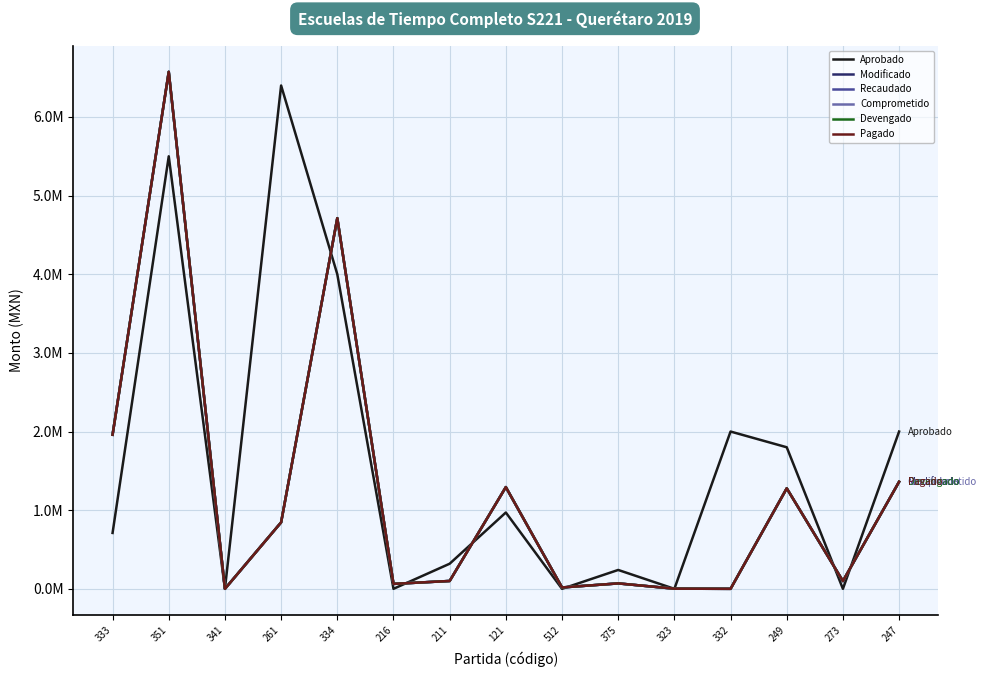

At which category is the sum across all series the highest?

351